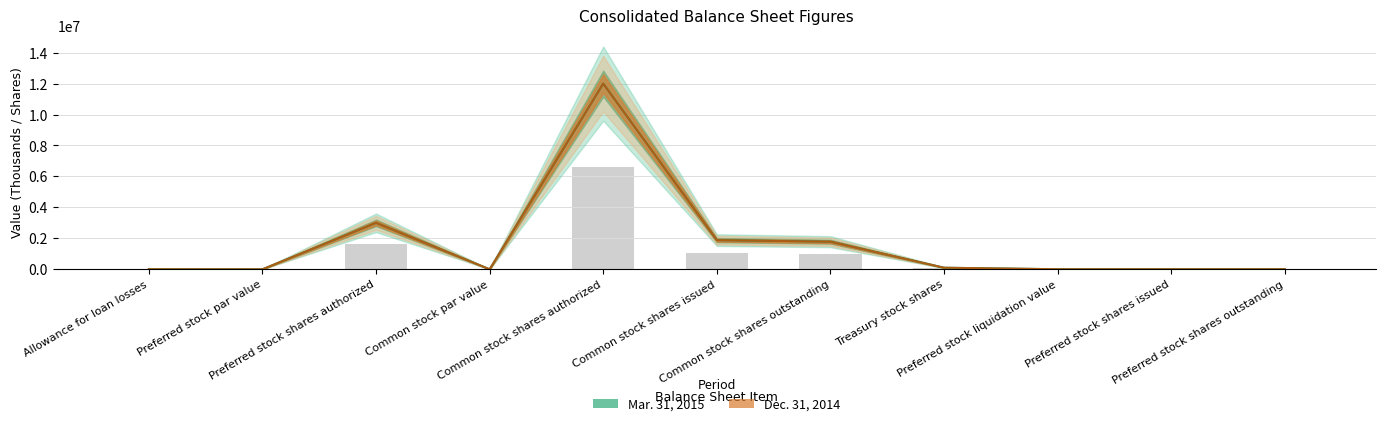

Rank the series by their average value, from highest to lowest.

Mar. 31, 2015, Dec. 31, 2014